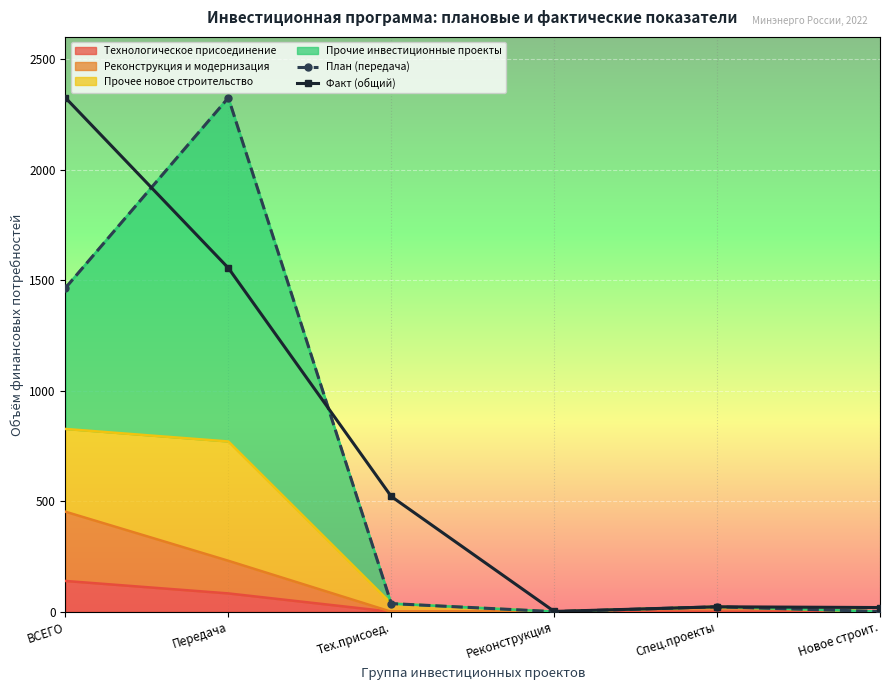

Which series ends up on top after the final intersection of Факт (общий) and План (передача)?

Факт (общий)